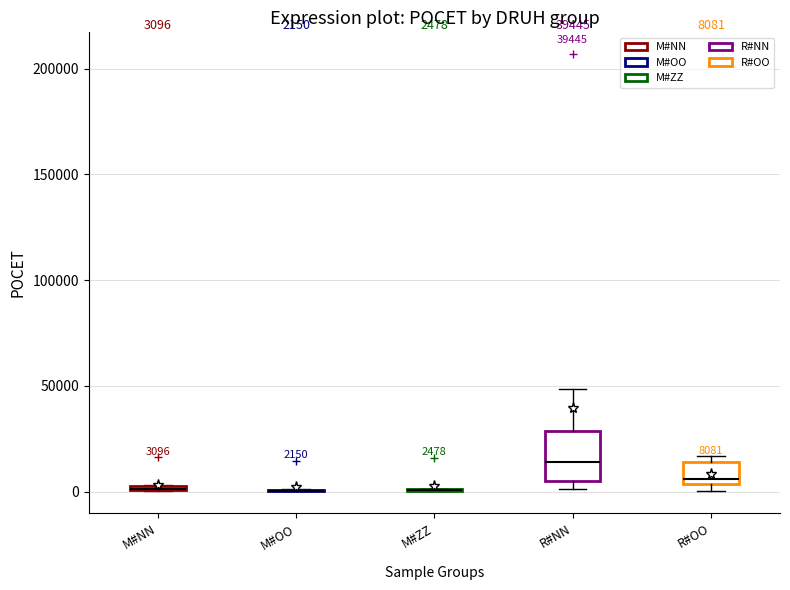

Comparing the boxes themselves (not the whiskers), which one is the tallest?

R#NN